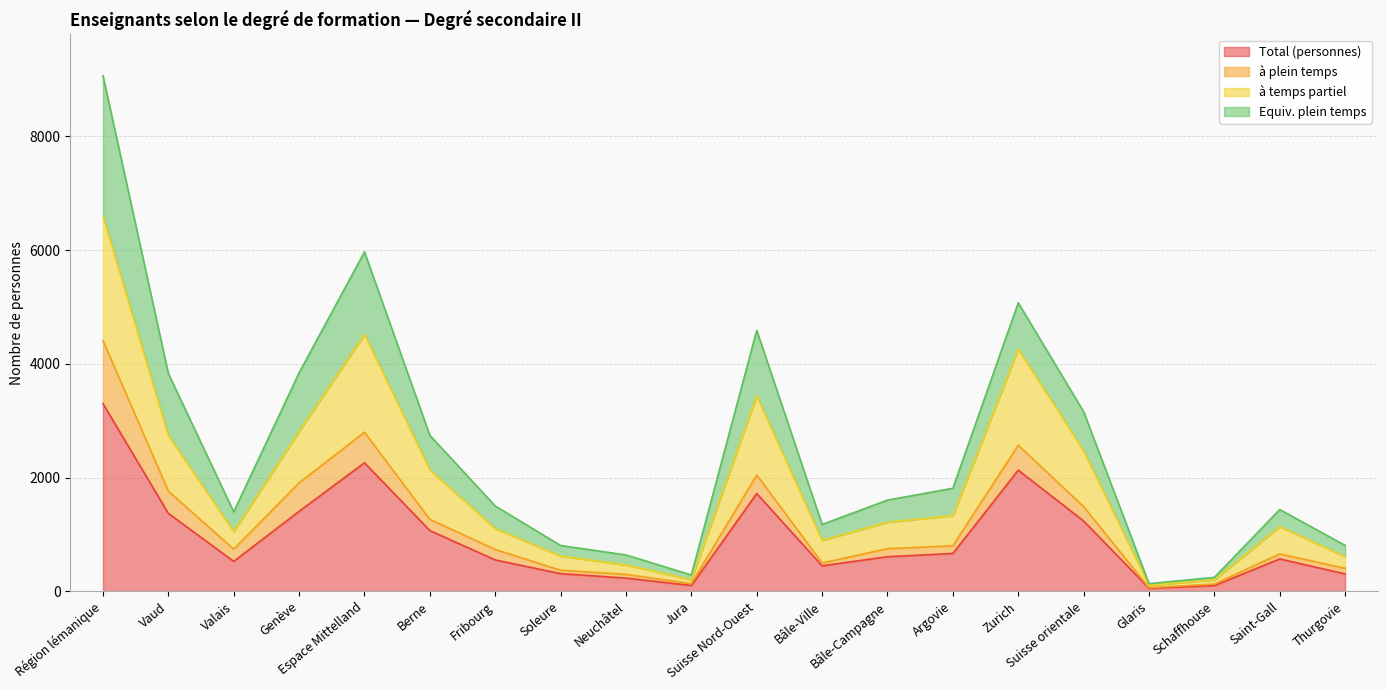

How many lines are shown in the chart?

4